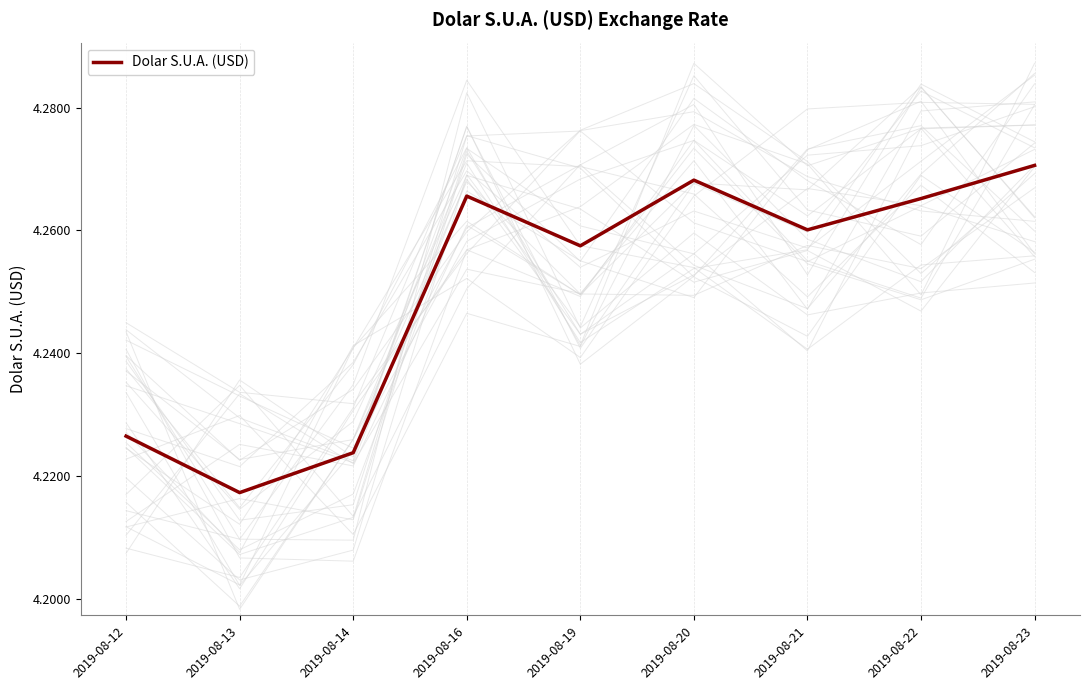

How many data points does each series have?

9